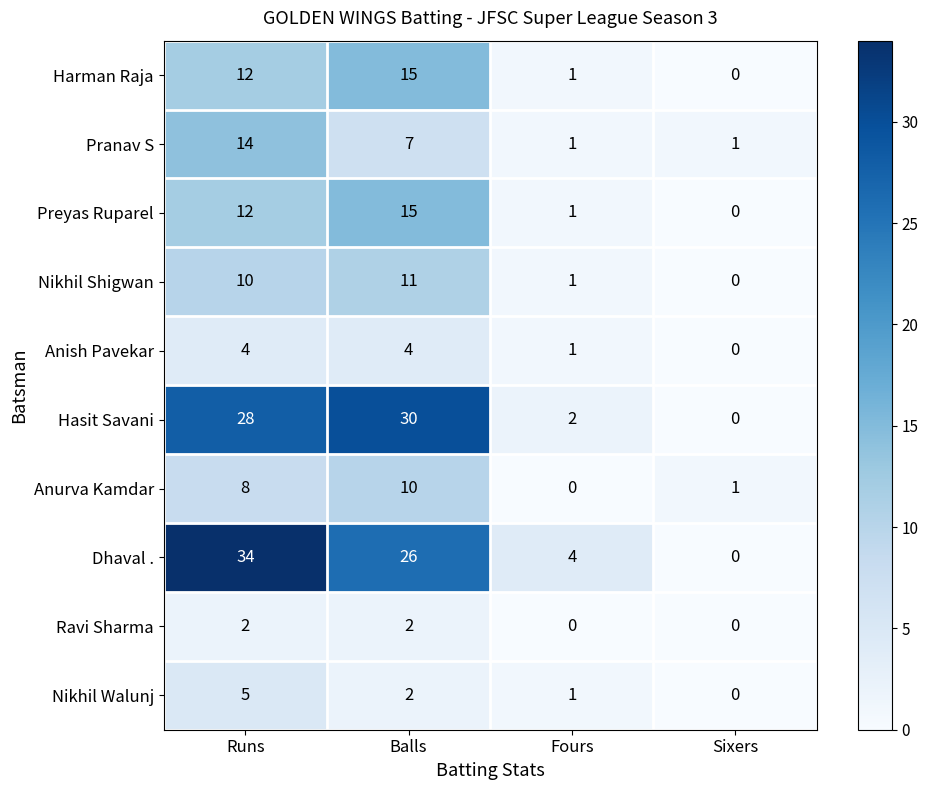

Which category has the highest value in the Preyas Ruparel series?

Balls